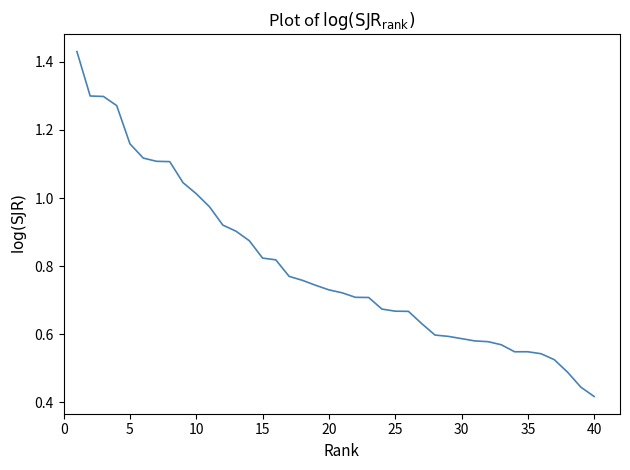

Which category has the lowest value across all series?

40